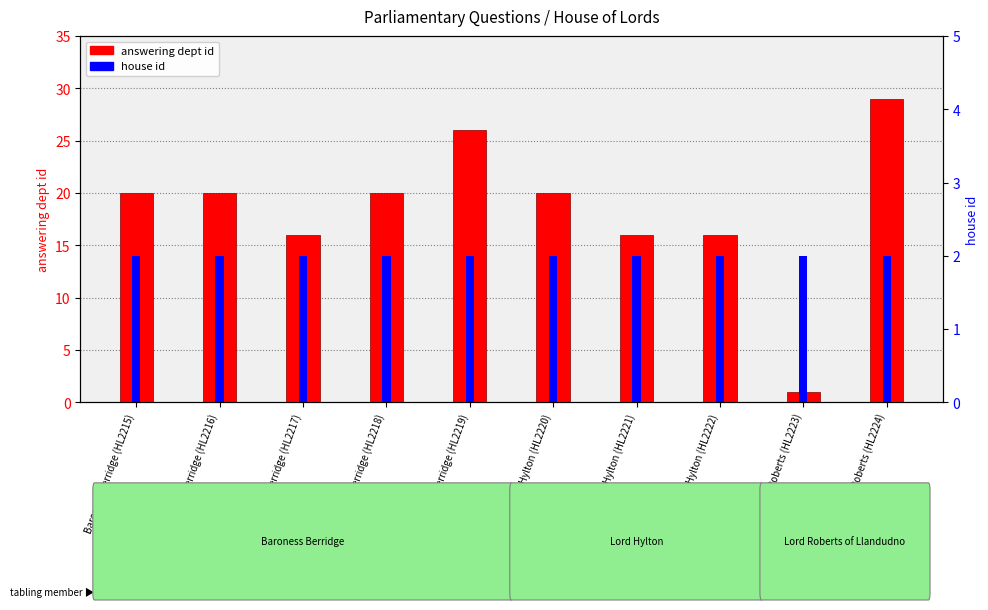

What position from the right is Baroness Berridge (HL2216)?

9